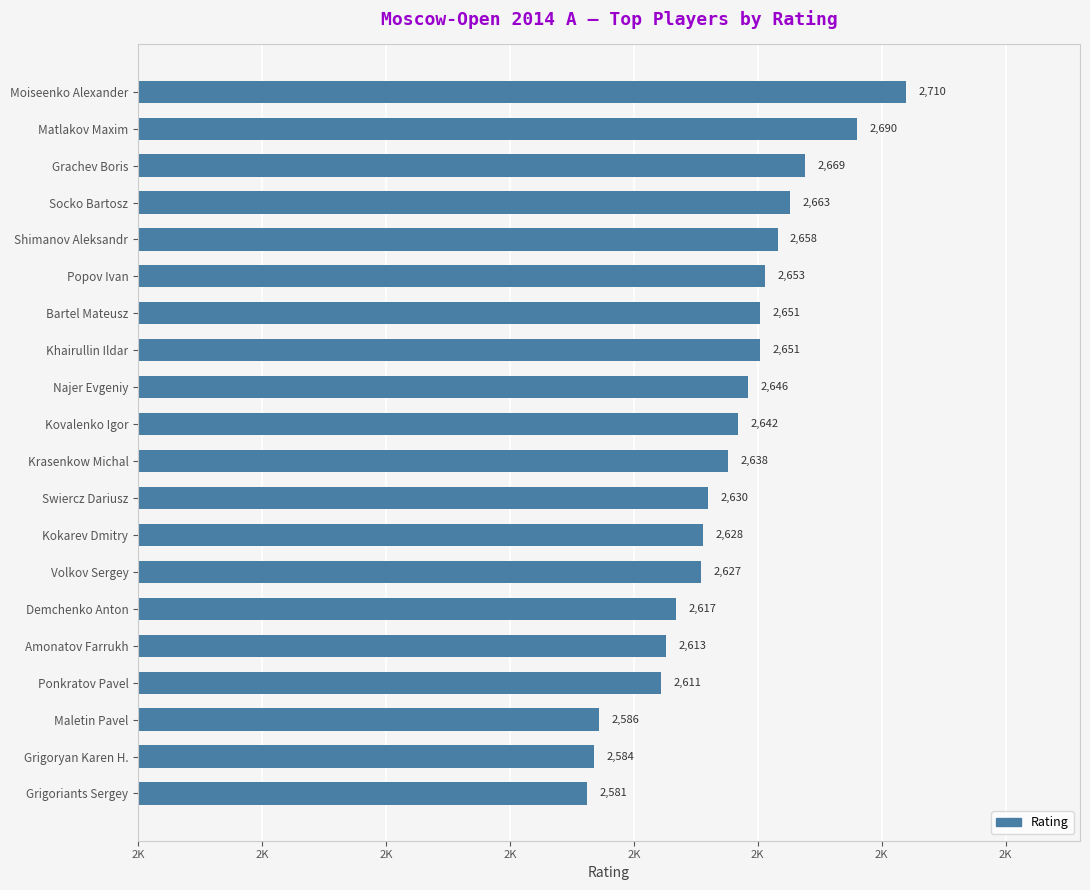

Which label corresponds to the smallest value in the chart?

Grigoriants Sergey